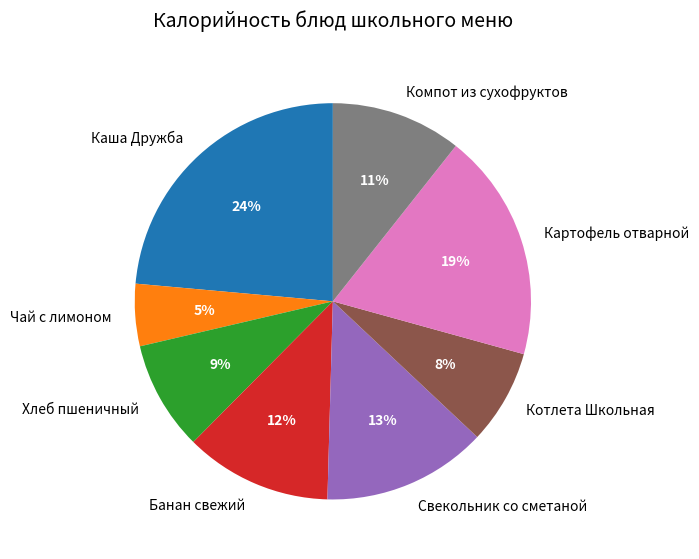

What percentage is the Компот из сухофруктов slice, to the nearest percent?

11%